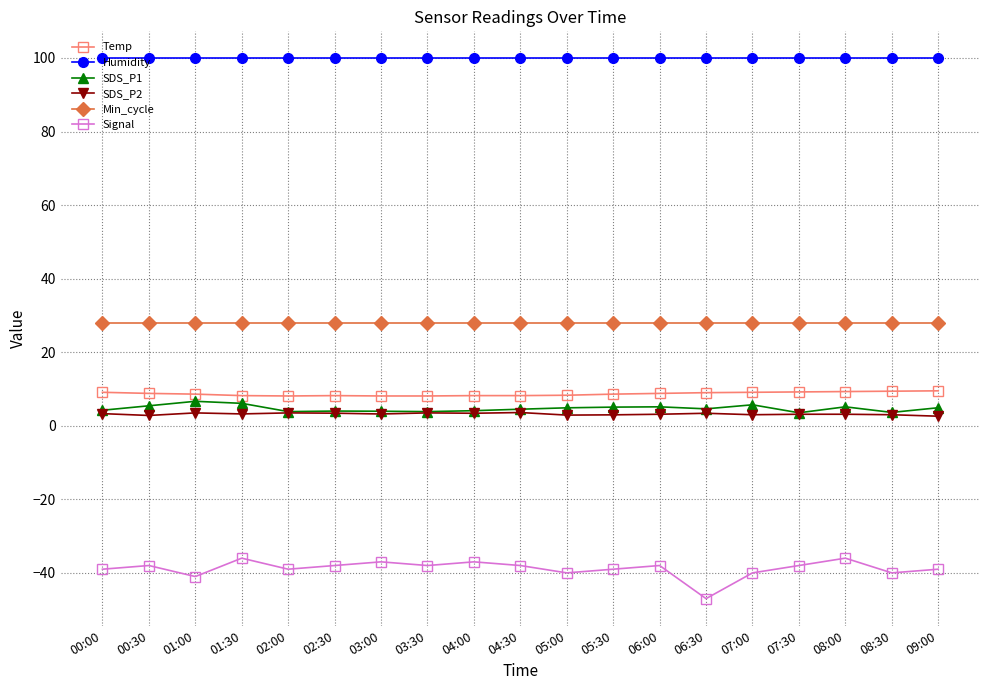

What is the greatest value displayed?

99.9